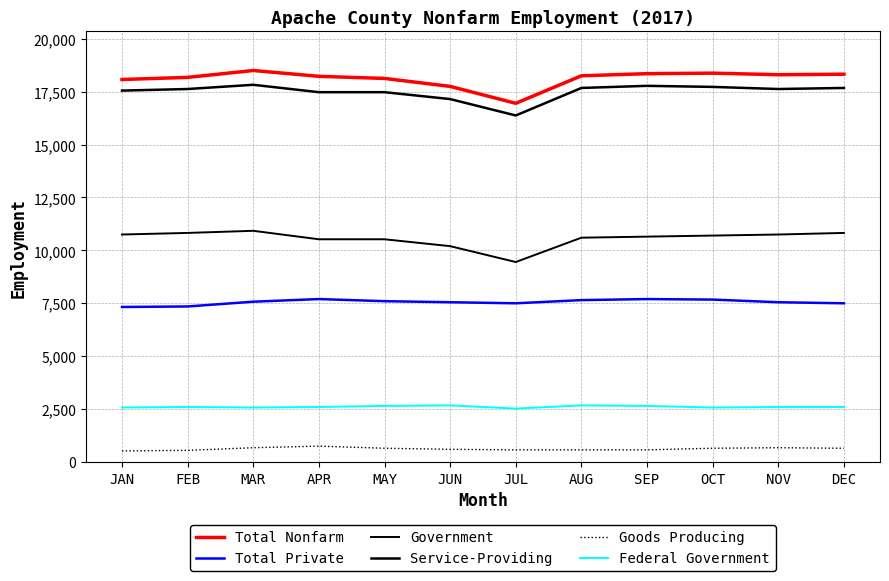

Does the chart have visible grid lines?

Yes